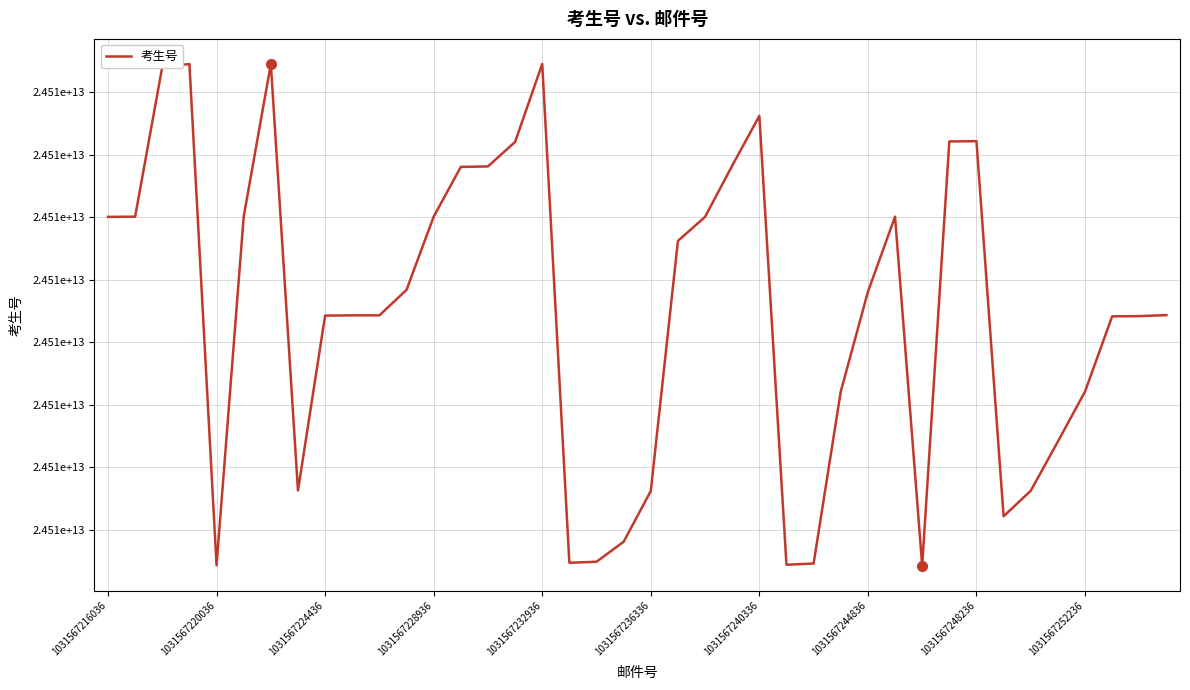

Does the chart display data point markers on the line(s)?

No